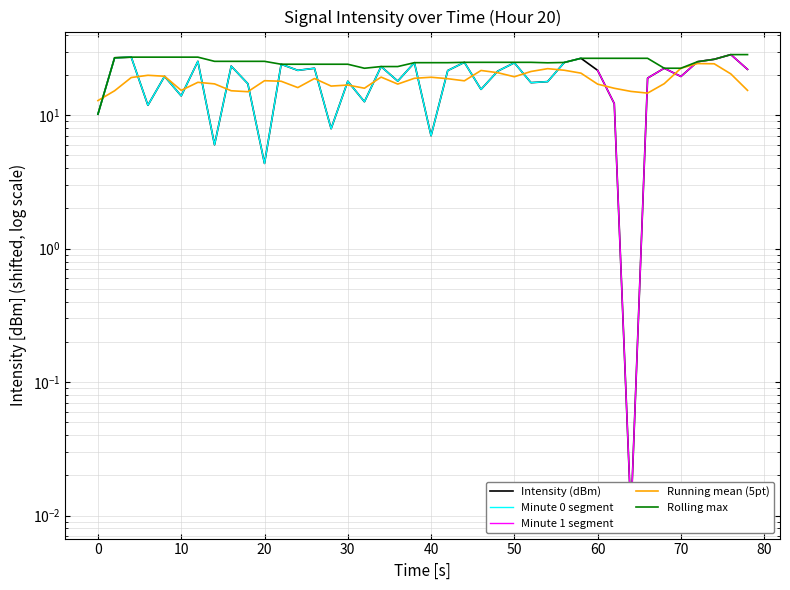

True or false: the data shows 11.8 at 50.

False